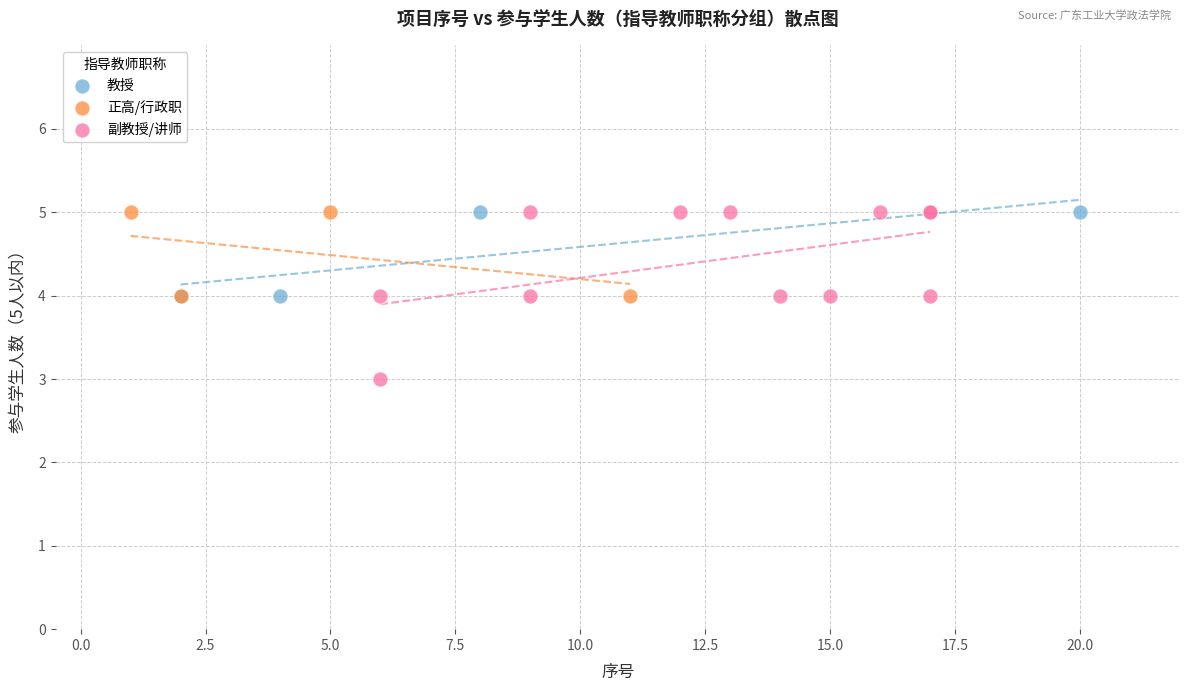

Which series has the largest Y range (max minus min)?

副教授/讲师